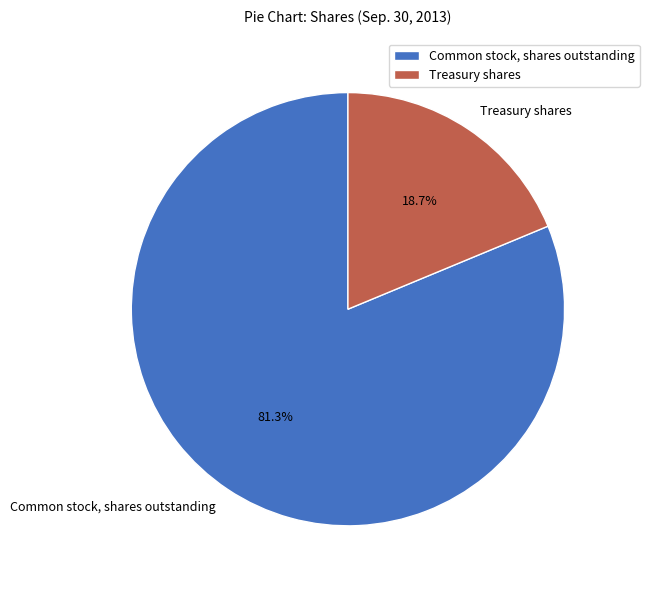

To the nearest percent, what is the difference between the largest and smallest slice percentages?

63%